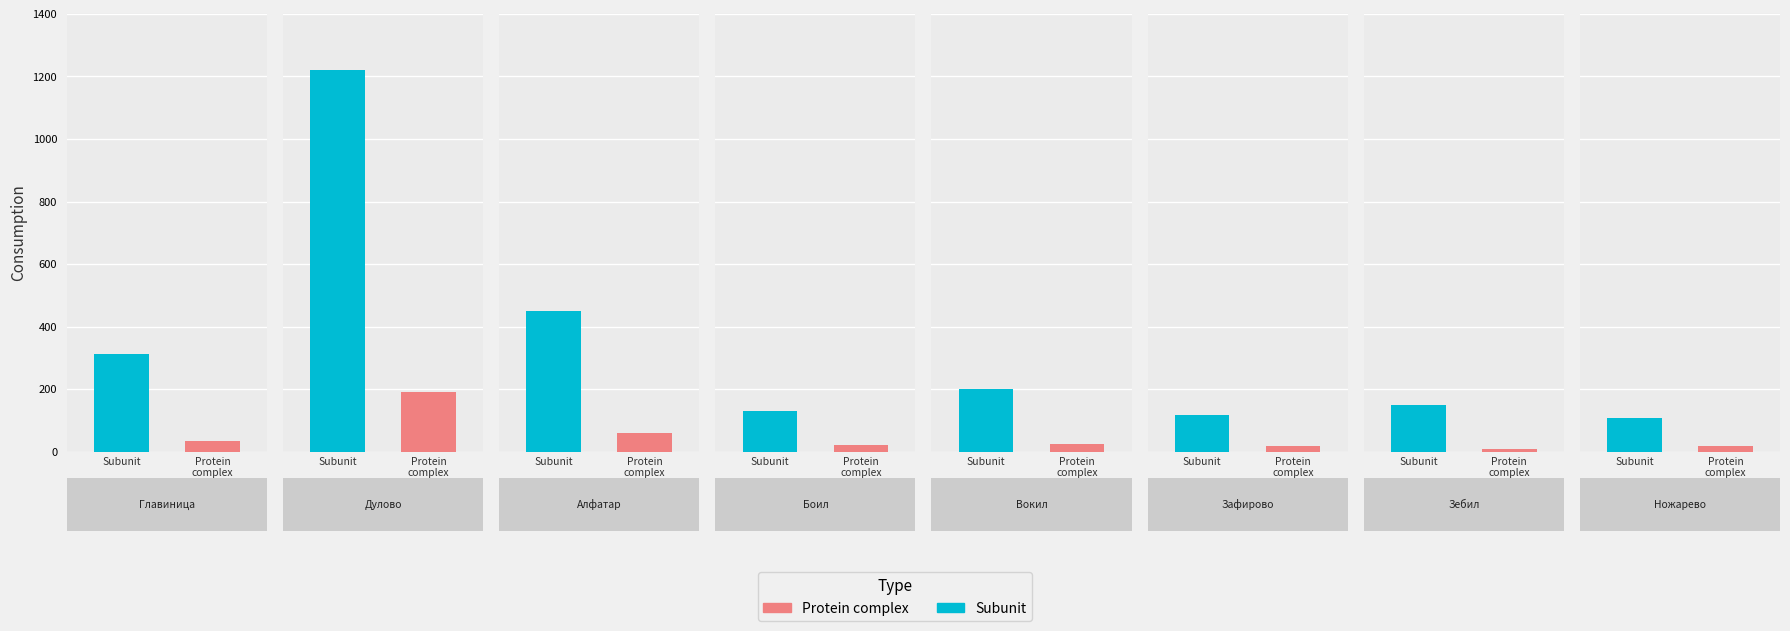

Which series changed the most between Боил and Ножарево?

Subunit